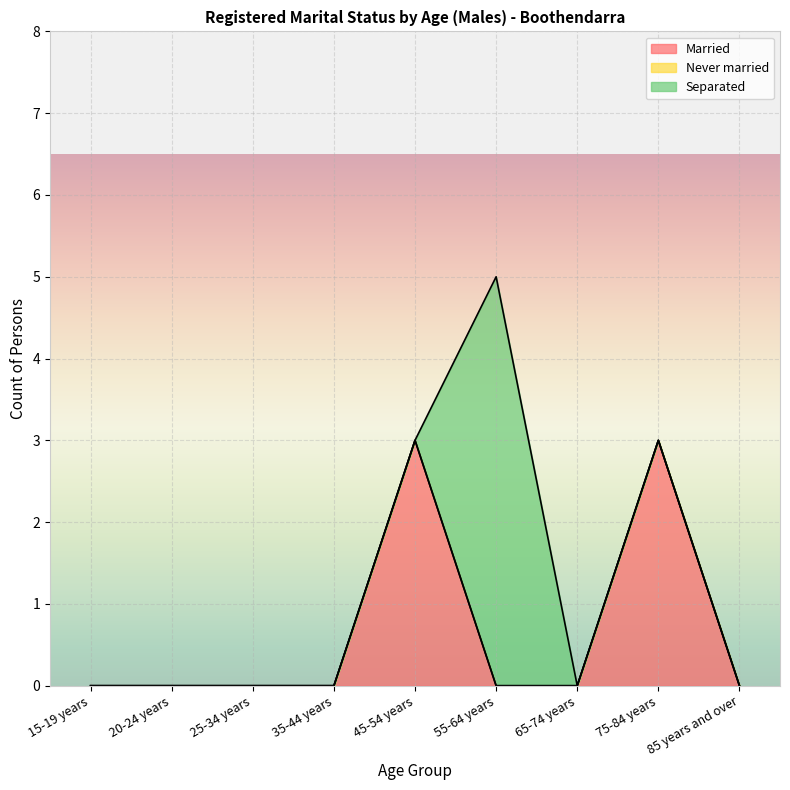

Reading left to right, what are all the values shown in this chart?

Married: 15-19 years=0	20-24 years=0	25-34 years=0	35-44 years=0	45-54 years=3	55-64 years=0	65-74 years=0	75-84 years=3	85 years and over=0
Never married: 15-19 years=0	20-24 years=0	25-34 years=0	35-44 years=0	45-54 years=0	55-64 years=0	65-74 years=0	75-84 years=0	85 years and over=0
Separated: 15-19 years=0	20-24 years=0	25-34 years=0	35-44 years=0	45-54 years=0	55-64 years=5	65-74 years=0	75-84 years=0	85 years and over=0